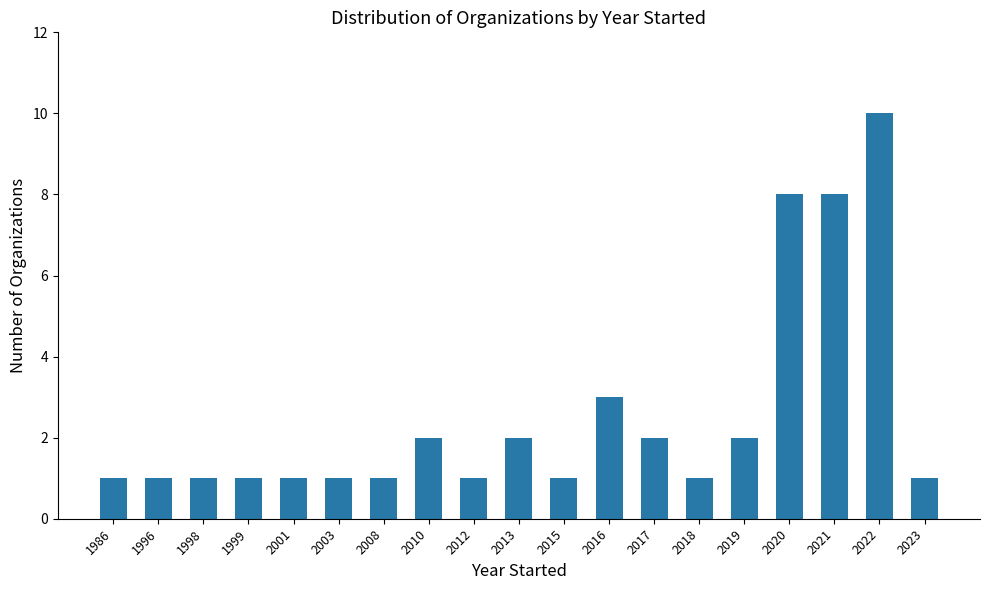

Reading right to left, list all the values displayed in this chart.

2023=1	2022=10	2021=8	2020=8	2019=2	2018=1	2017=2	2016=3	2015=1	2013=2	2012=1	2010=2	2008=1	2003=1	2001=1	1999=1	1998=1	1996=1	1986=1